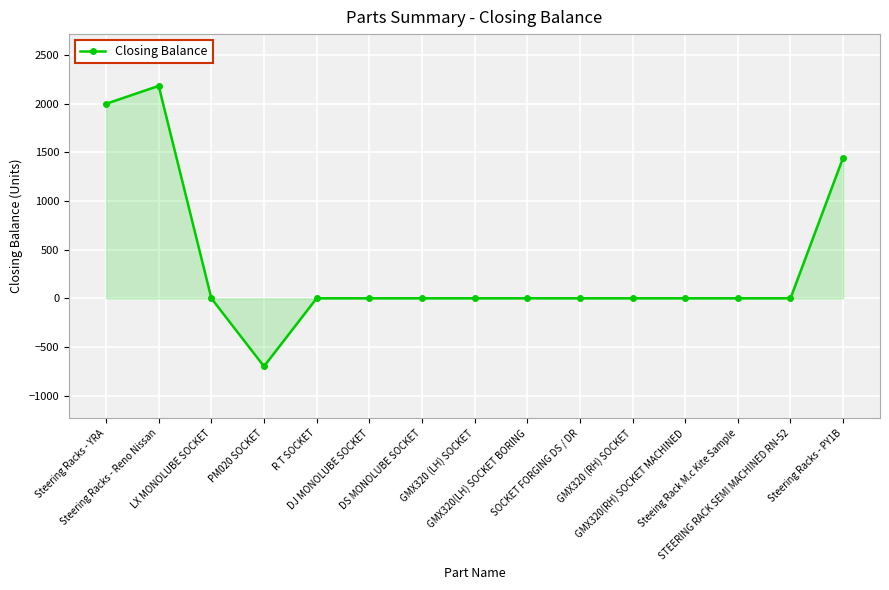

What is the sum of all values?

4931